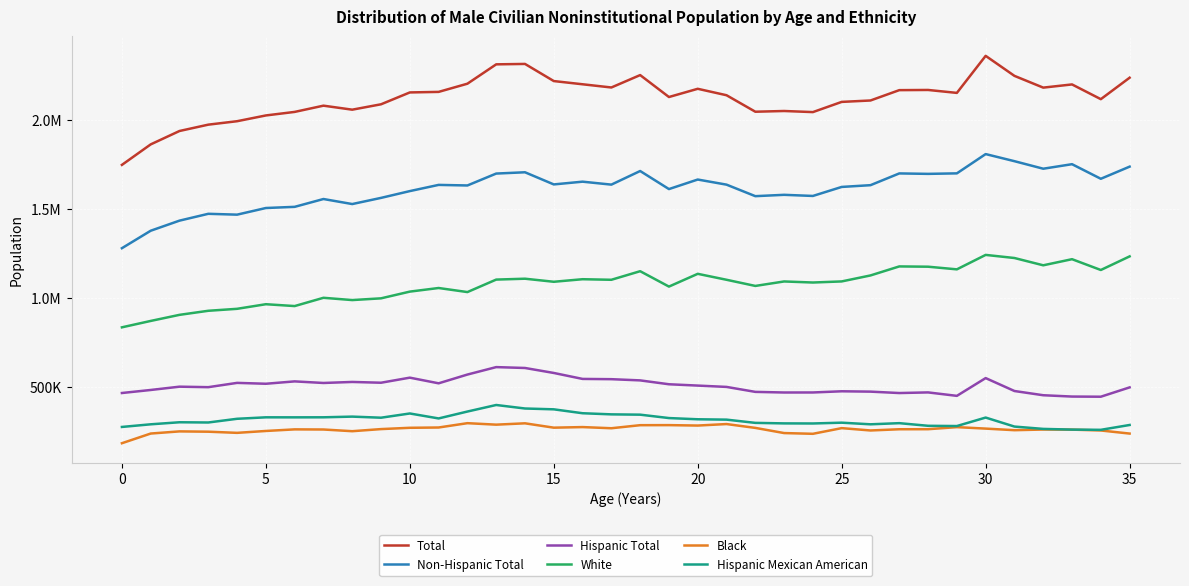

Reading right to left, what are all the values shown in this chart?

Total: 2237818	2117356	2200099	2182151	2248124	2360551	2152565	2169053	2168019	2109941	2102032	2044763	2050956	2046862	2139412	2175580	2129426	2252570	2182964	2200966	2218996	2315190	2312848	2204195	2158205	2155165	2088596	2058354	2080859	2045818	2025956	1993585	1974265	1938678	1863490	1748394
Non-Hispanic Total: 1738558	1670419	1752304	1726927	1769190	1809048	1700837	1697966	1700484	1634493	1624641	1574024	1580366	1572802	1637476	1666174	1612596	1714000	1637596	1654177	1638743	1706943	1699714	1632846	1636075	1601264	1563155	1528541	1556794	1512856	1506279	1469003	1473774	1435406	1378751	1280678
Hispanic Total: 499260	446937	447795	455224	478934	551503	451728	471087	467535	475448	477391	470739	470590	474060	501936	509406	516830	538570	545368	546789	580253	608247	613134	571349	522130	553901	525441	529813	524065	532962	519677	524582	500491	503272	484739	467716
White: 1234749	1158309	1218970	1184679	1225612	1243045	1161949	1176802	1178374	1127748	1094160	1088022	1093970	1068852	1103430	1136828	1065189	1151536	1103381	1106545	1092194	1109409	1104473	1034382	1057199	1036981	999181	989493	1002238	955820	966192	940376	929351	906512	872337	836482
Black: 240008	257367	262127	262659	258991	267884	276130	264531	264234	257396	270538	238706	242835	271861	293430	285017	287431	287079	269917	276436	273130	297580	290030	298377	274074	272420	265125	253308	262831	263563	254600	244027	250523	252243	240174	185819
Hispanic Mexican American: 288206	261038	262301	266214	279317	329859	282265	283627	298461	292011	301160	296667	297153	300061	318238	320242	327066	346130	347834	354167	376092	380739	400456	363676	324971	352797	329088	335196	331347	331059	331223	322996	302209	303498	291998	277190